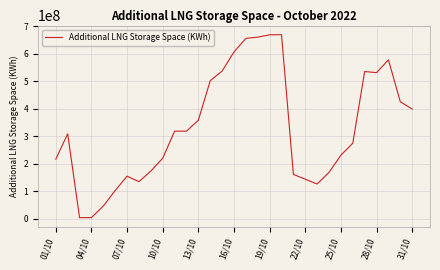

What is the greatest value displayed?

670071933.0